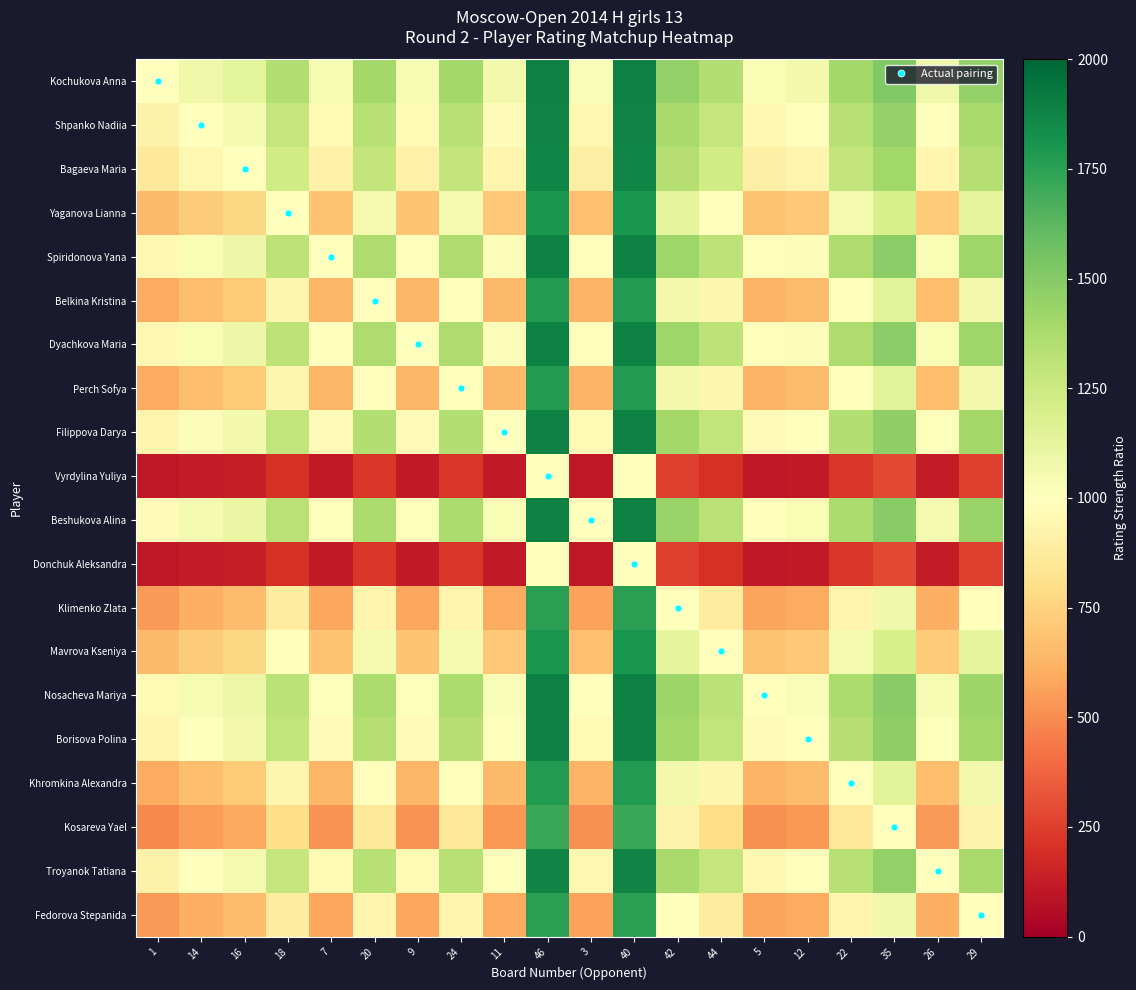

Reading left to right, what are all the values shown in this chart?

Kochukova Anna: 1=1000.0	14=1082.2	16=1133.1	18=1349.9	7=1044.1	20=1400.5	9=1044.7	24=1400.5	11=1065.6	46=1898.4	3=1030.9	40=1898.4	42=1455.0	44=1349.9	5=1036.3	12=1067.1	22=1400.5	35=1514.0	26=1078.8	29=1455.0
Shpanko Nadiia: 1=917.8	14=1000.0	16=1051.4	18=1275.7	7=961.8	20=1329.1	9=962.4	24=1329.1	11=983.3	46=1881.3	3=948.5	40=1881.3	42=1387.3	44=1275.7	5=954.0	12=984.8	22=1329.1	35=1450.8	26=996.5	29=1387.3
Bagaeva Maria: 1=866.9	14=948.6	16=1000.0	18=1227.5	7=910.5	20=1282.5	9=911.1	24=1282.5	11=931.9	46=1869.3	3=897.4	40=1869.3	42=1342.7	44=1227.5	5=902.8	12=933.4	22=1282.5	35=1408.9	26=945.1	29=1342.7
Yaganova Lianna: 1=650.1	14=724.3	16=772.5	18=1000.0	7=689.4	20=1058.8	9=689.9	24=1058.8	11=708.9	46=1800.0	3=677.5	40=1800.0	42=1125.0	44=1000.0	5=682.3	12=710.3	22=1058.8	35=1200.0	26=721.2	29=1125.0
Spiridonova Yana: 1=955.9	14=1038.2	16=1089.5	18=1310.6	7=1000.0	20=1362.8	9=1000.6	24=1362.8	11=1021.5	46=1889.6	3=986.7	40=1889.6	42=1419.3	44=1310.6	5=992.2	12=1023.0	22=1362.8	35=1480.7	26=1034.8	29=1419.3
Belkina Kristina: 1=599.5	14=670.9	16=717.5	18=941.2	7=637.2	20=1000.0	9=637.7	24=1000.0	11=656.0	46=1777.8	3=625.7	40=1777.8	42=1066.7	44=941.2	5=630.4	12=657.4	22=1000.0	35=1142.9	26=667.8	29=1066.7
Dyachkova Maria: 1=955.3	14=1037.6	16=1088.9	18=1310.1	7=999.4	20=1362.3	9=1000.0	24=1362.3	11=1020.9	46=1889.4	3=986.2	40=1889.4	42=1418.8	44=1310.1	5=991.6	12=1022.4	22=1362.3	35=1480.3	26=1034.2	29=1418.8
Perch Sofya: 1=599.5	14=670.9	16=717.5	18=941.2	7=637.2	20=1000.0	9=637.7	24=1000.0	11=656.0	46=1777.8	3=625.7	40=1777.8	42=1066.7	44=941.2	5=630.4	12=657.4	22=1000.0	35=1142.9	26=667.8	29=1066.7
Filippova Darya: 1=934.4	14=1016.7	16=1068.1	18=1291.1	7=978.5	20=1344.0	9=979.1	24=1344.0	11=1000.0	46=1885.0	3=965.3	40=1885.0	42=1401.5	44=1291.1	5=970.7	12=1001.5	22=1344.0	35=1464.0	26=1013.3	29=1401.5
Vyrdylina Yuliya: 1=101.6	14=118.7	16=130.7	18=200.0	7=110.4	20=222.2	9=110.6	24=222.2	11=115.0	46=1000.0	3=107.7	40=1000.0	42=250.0	44=200.0	5=108.8	12=115.3	22=222.2	35=285.7	26=117.9	29=250.0
Beshukova Alina: 1=969.1	14=1051.5	16=1102.6	18=1322.5	7=1013.3	20=1374.3	9=1013.8	24=1374.3	11=1034.7	46=1892.3	3=1000.0	40=1892.3	42=1430.2	44=1322.5	5=1005.4	12=1036.3	22=1374.3	35=1490.9	26=1048.0	29=1430.2
Donchuk Aleksandra: 1=101.6	14=118.7	16=130.7	18=200.0	7=110.4	20=222.2	9=110.6	24=222.2	11=115.0	46=1000.0	3=107.7	40=1000.0	42=250.0	44=200.0	5=108.8	12=115.3	22=222.2	35=285.7	26=117.9	29=250.0
Klimenko Zlata: 1=545.0	14=612.7	16=657.3	18=875.0	7=580.7	20=933.3	9=581.2	24=933.3	11=598.5	46=1750.0	3=569.8	40=1750.0	42=1000.0	44=875.0	5=574.2	12=599.8	22=933.3	35=1076.9	26=609.8	29=1000.0
Mavrova Kseniya: 1=650.1	14=724.3	16=772.5	18=1000.0	7=689.4	20=1058.8	9=689.9	24=1058.8	11=708.9	46=1800.0	3=677.5	40=1800.0	42=1125.0	44=1000.0	5=682.3	12=710.3	22=1058.8	35=1200.0	26=721.2	29=1125.0
Nosacheva Mariya: 1=963.7	14=1046.0	16=1097.2	18=1317.7	7=1007.8	20=1369.6	9=1008.4	24=1369.6	11=1029.3	46=1891.2	3=994.6	40=1891.2	42=1425.8	44=1317.7	5=1000.0	12=1030.8	22=1369.6	35=1486.7	26=1042.6	29=1425.8
Borisova Polina: 1=932.9	14=1015.2	16=1066.6	18=1289.7	7=977.0	20=1342.6	9=977.6	24=1342.6	11=998.5	46=1884.7	3=963.7	40=1884.7	42=1400.2	44=1289.7	5=969.2	12=1000.0	22=1342.6	35=1462.8	26=1011.8	29=1400.2
Khromkina Alexandra: 1=599.5	14=670.9	16=717.5	18=941.2	7=637.2	20=1000.0	9=637.7	24=1000.0	11=656.0	46=1777.8	3=625.7	40=1777.8	42=1066.7	44=941.2	5=630.4	12=657.4	22=1000.0	35=1142.9	26=667.8	29=1066.7
Kosareva Yael: 1=486.0	14=549.2	16=591.1	18=800.0	7=519.3	20=857.1	9=519.7	24=857.1	11=536.0	46=1714.3	3=509.1	40=1714.3	42=923.1	44=800.0	5=513.3	12=537.2	22=857.1	35=1000.0	26=546.4	29=923.1
Troyanok Tatiana: 1=921.2	14=1003.5	16=1054.9	18=1278.8	7=965.2	20=1332.2	9=965.8	24=1332.2	11=986.7	46=1882.1	3=952.0	40=1882.1	42=1390.2	44=1278.8	5=957.4	12=988.2	22=1332.2	35=1453.6	26=1000.0	29=1390.2
Fedorova Stepanida: 1=545.0	14=612.7	16=657.3	18=875.0	7=580.7	20=933.3	9=581.2	24=933.3	11=598.5	46=1750.0	3=569.8	40=1750.0	42=1000.0	44=875.0	5=574.2	12=599.8	22=933.3	35=1076.9	26=609.8	29=1000.0